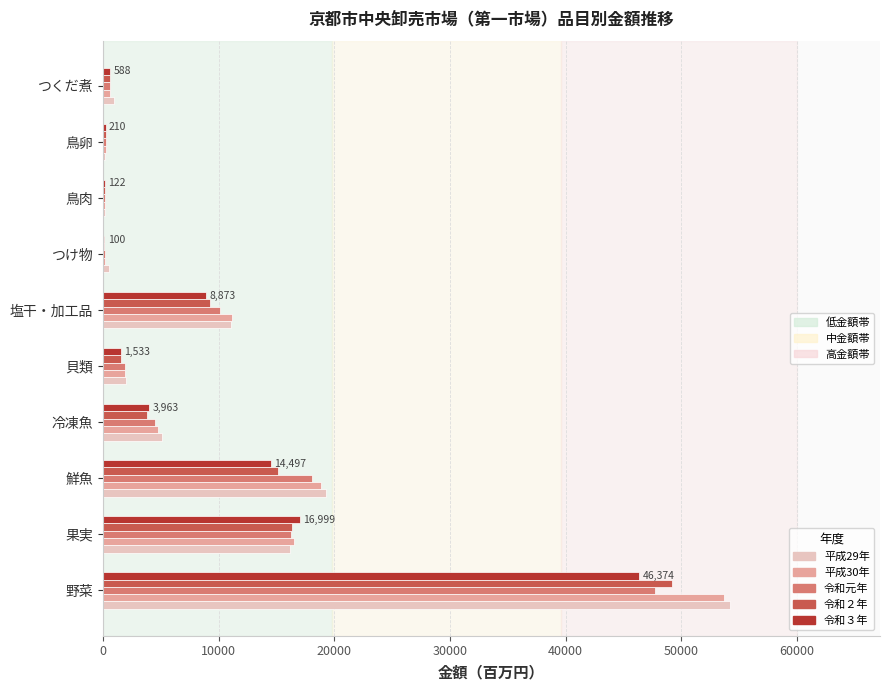

Which category has the highest value across all series?

野菜